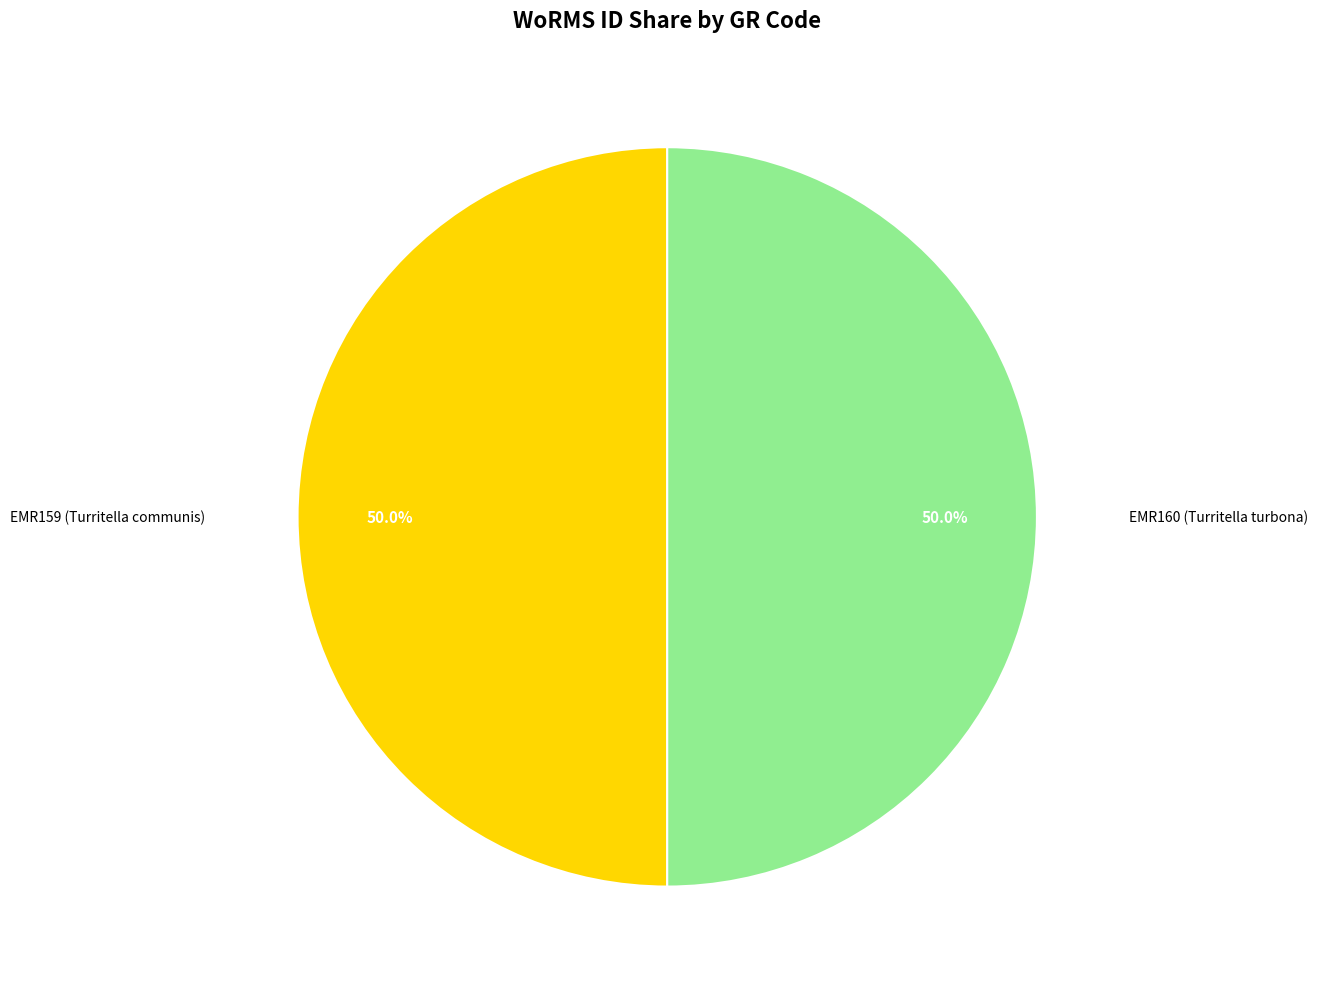

How many segments does this pie chart have?

2